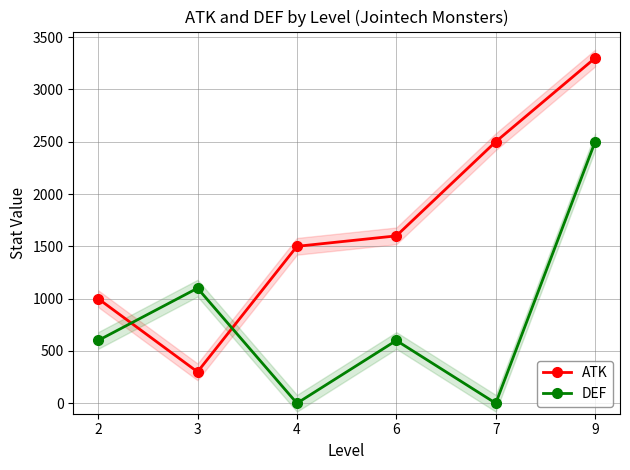

Where is DEF nearest to the value 1250?

3